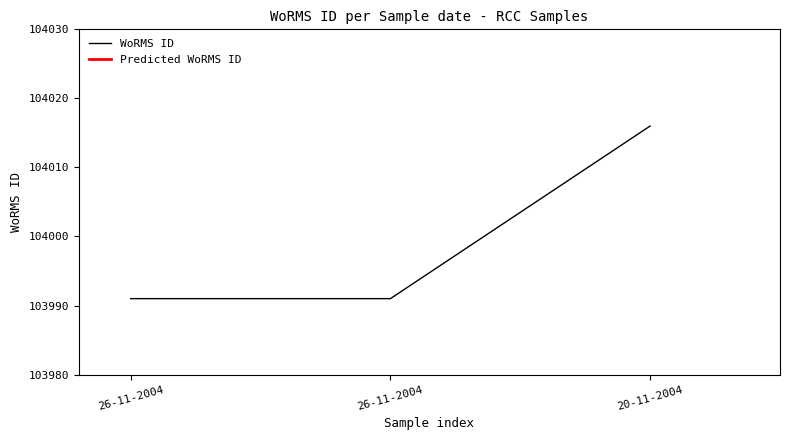

Rank the categories by value from lowest to highest.

26-11-2004, 26-11-2004, 20-11-2004